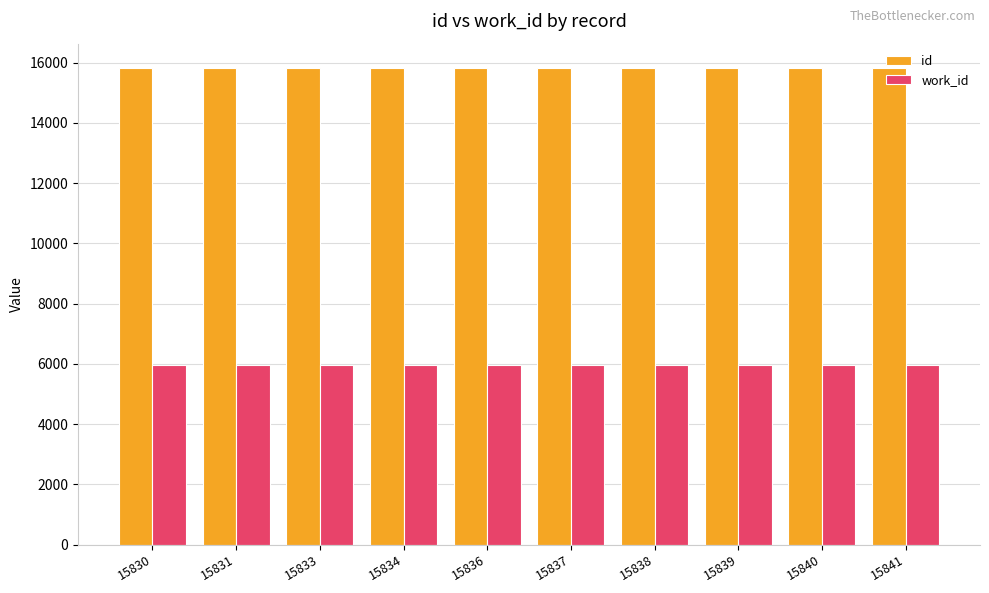

What is the total value across all series at 15831?

21791